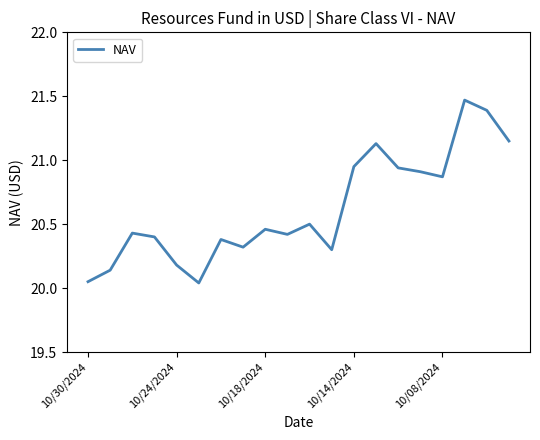

True or false: there are more than 2 points higher than both neighbors.

True